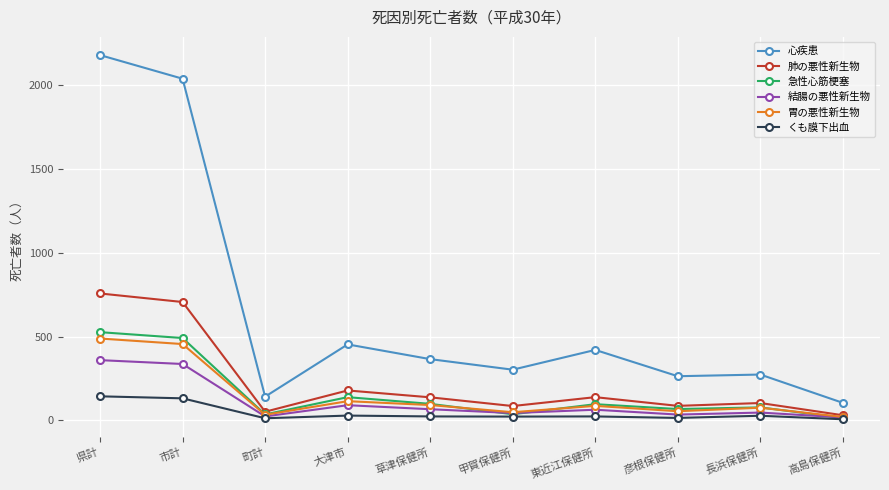

How many distinct data groups are displayed?

6